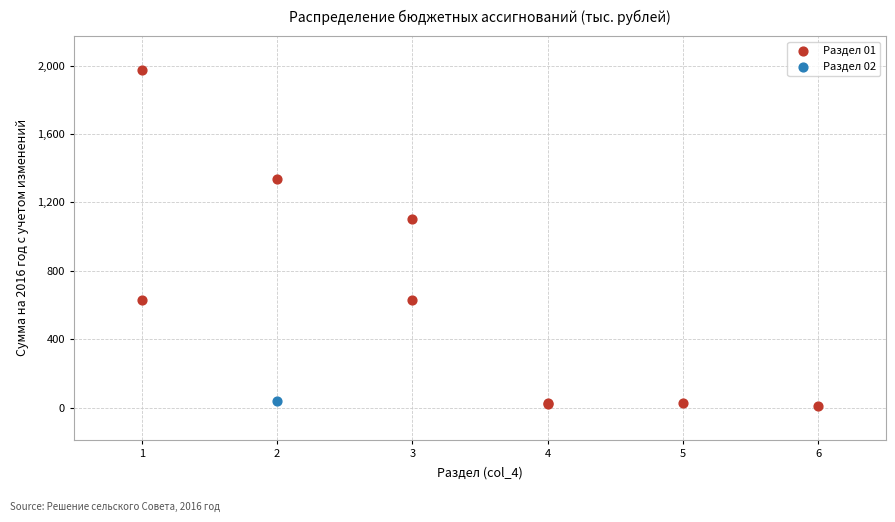

What are all the series names shown in the legend?

Раздел 01, Раздел 02